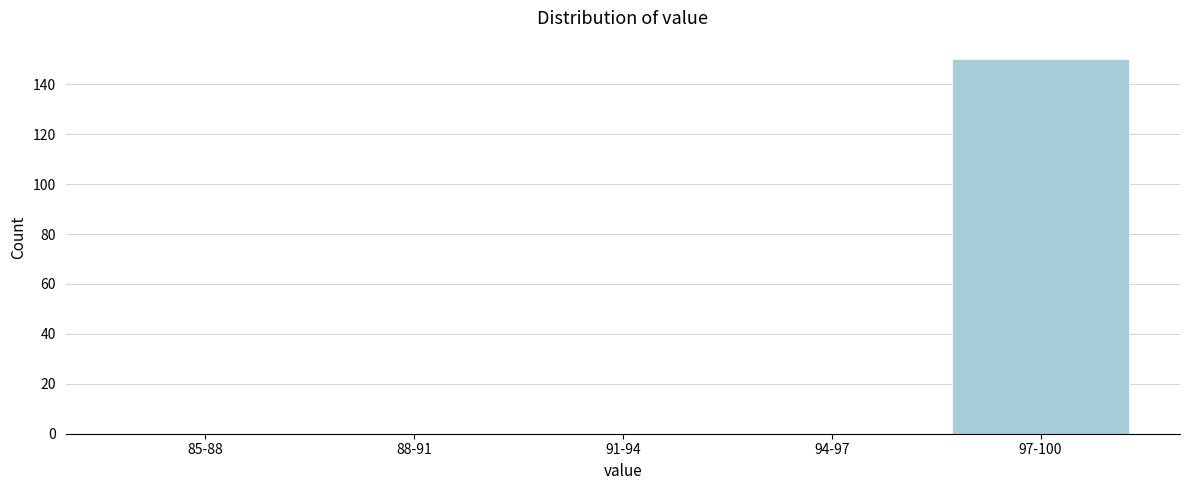

Reading left to right, list all the values displayed in this chart.

85-88=0	88-91=0	91-94=0	94-97=0	97-100=150